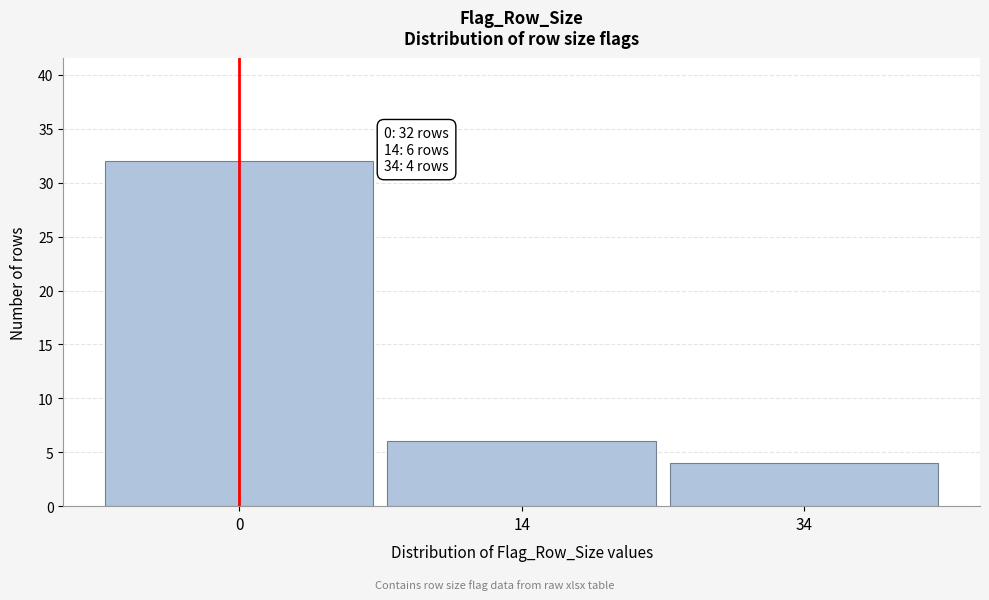

Reading right to left, extract all data points from this chart.

34=4	14=6	0=32